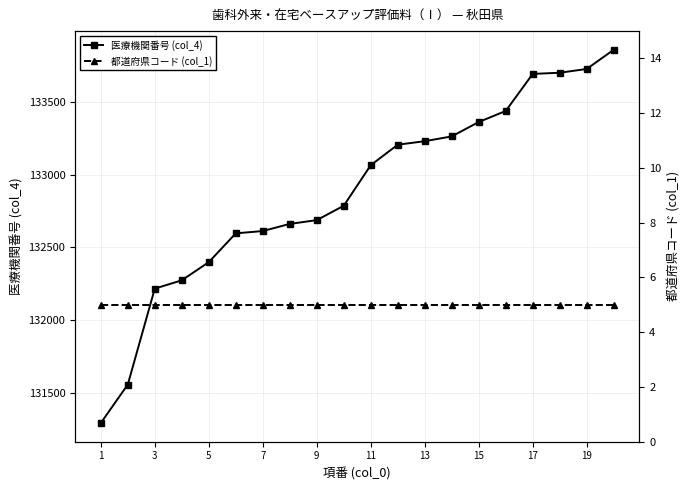

Which has a higher value, 11 or 7?

11